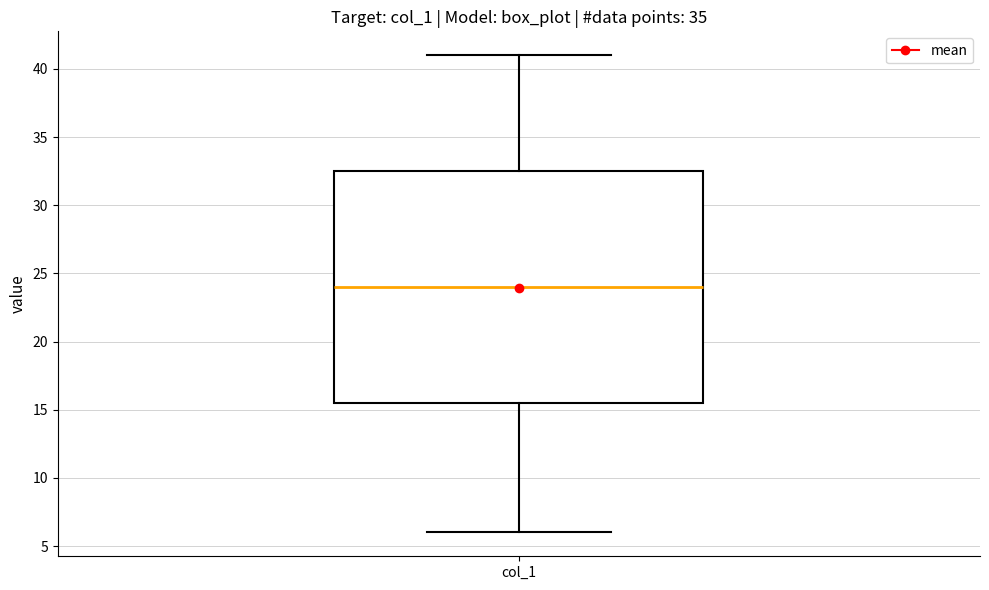

Read this box plot against the y-axis: the position of the median line, the range covered by the box, and the ends of both whiskers. The values are not printed on the chart, so give them approximately, as read against the axis.

median 24.0, box 15.5 to 32.5, whiskers 6.0 to 41.0